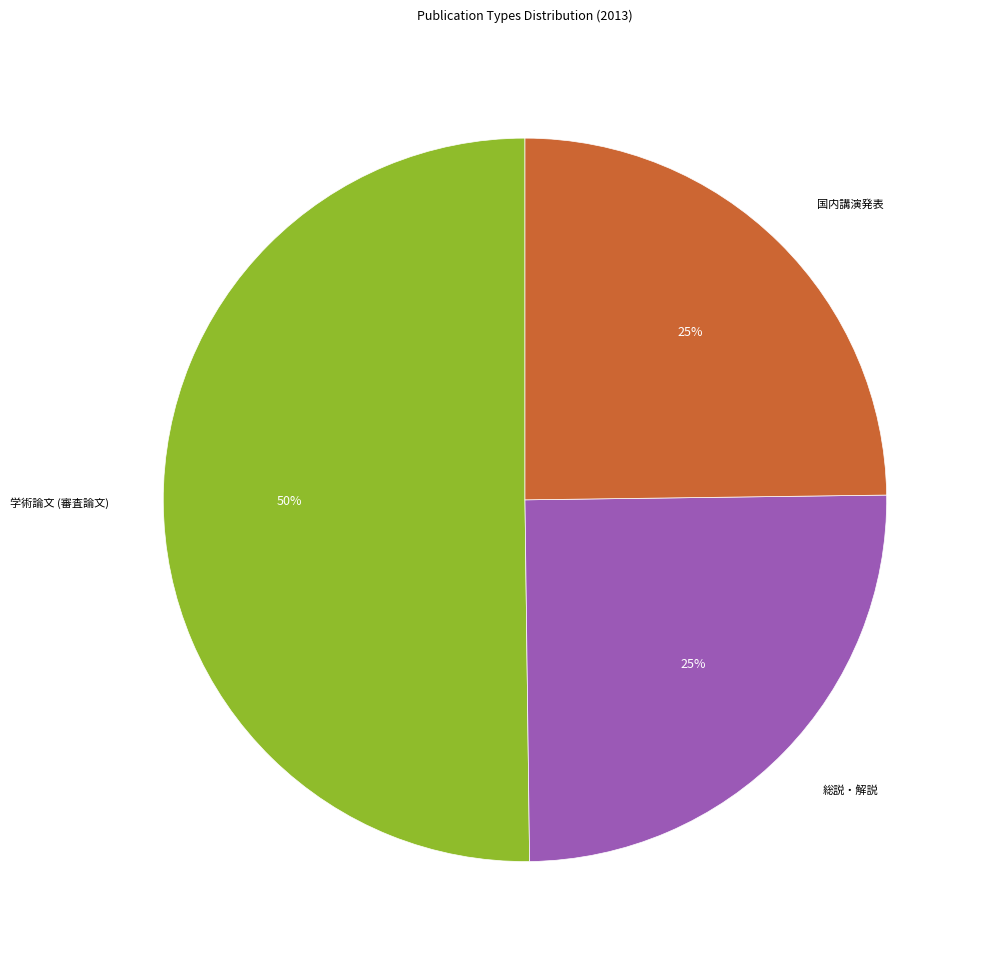

To the nearest percent, what is the average slice percentage?

33%